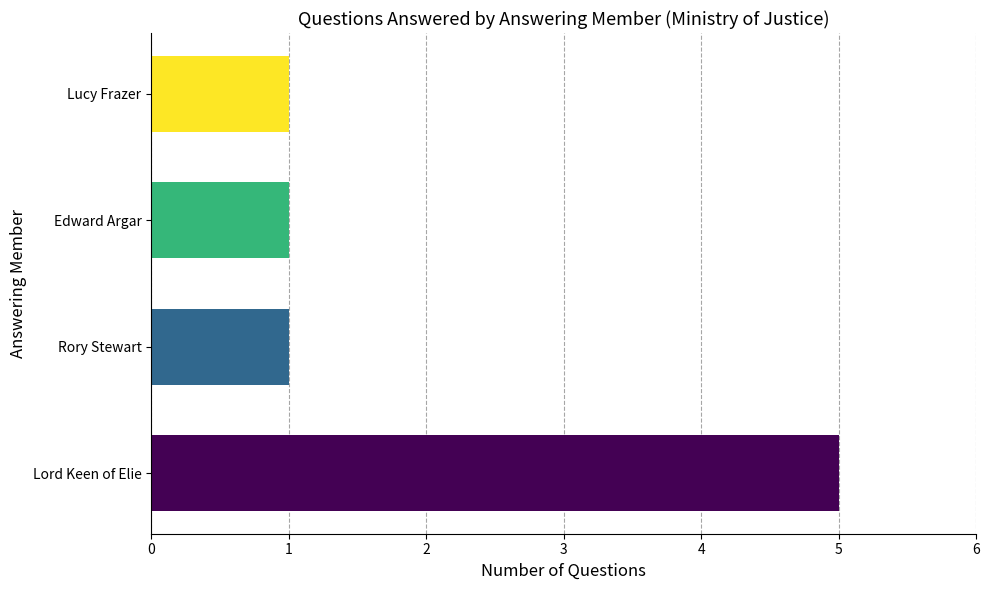

Count the values in the range 1 to 5.

4